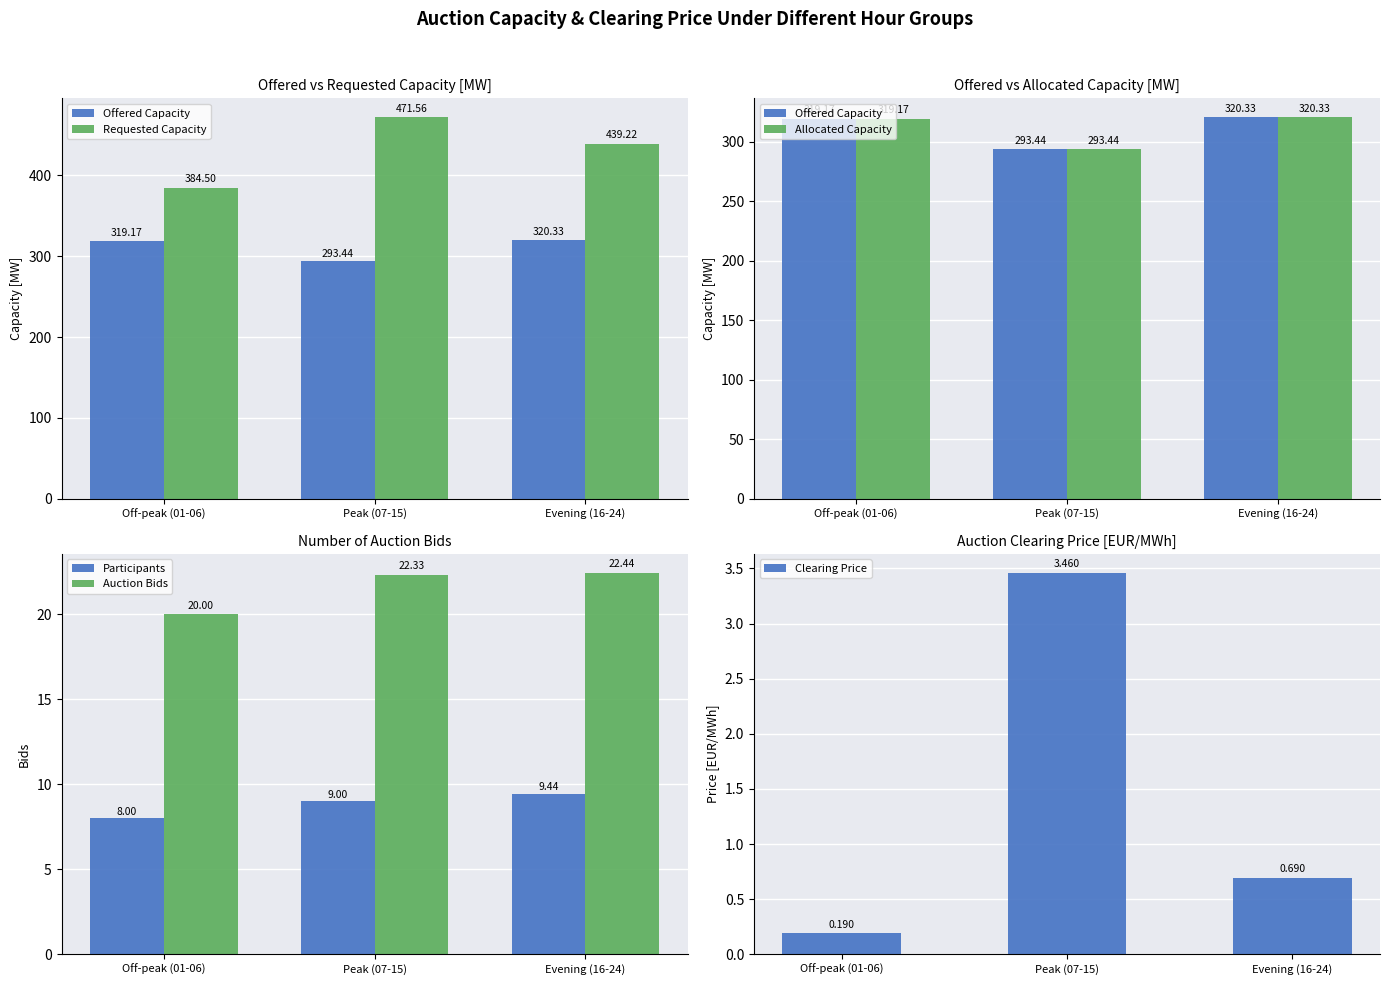

Reading right to left, what are all the values shown in this chart?

Offered Capacity: Evening (16-24)=320.3	Peak (07-15)=293.4	Off-peak (01-06)=319.2
Requested Capacity: Evening (16-24)=439.2	Peak (07-15)=471.6	Off-peak (01-06)=384.5
Allocated Capacity: Evening (16-24)=320.3	Peak (07-15)=293.4	Off-peak (01-06)=319.2
Participants: Evening (16-24)=9.4	Peak (07-15)=9.0	Off-peak (01-06)=8.0
Auction Bids: Evening (16-24)=22.4	Peak (07-15)=22.3	Off-peak (01-06)=20.0
Clearing Price: Evening (16-24)=0.7	Peak (07-15)=3.5	Off-peak (01-06)=0.2